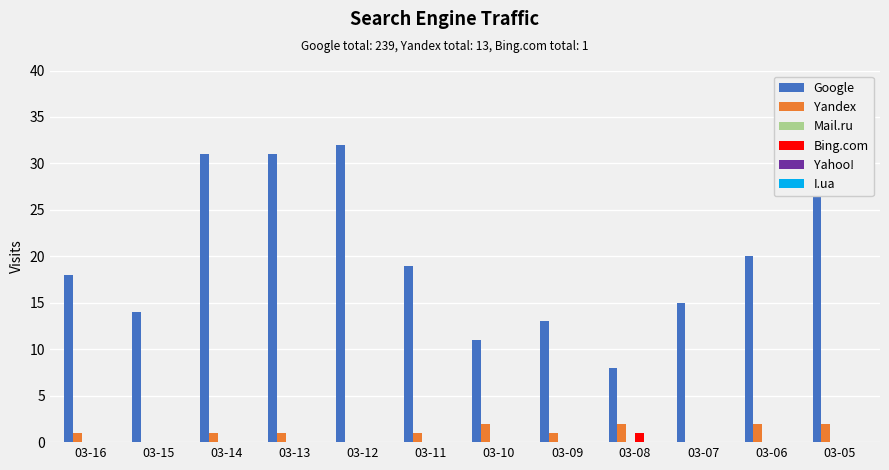

What is the total value across all series at 03-08?

11